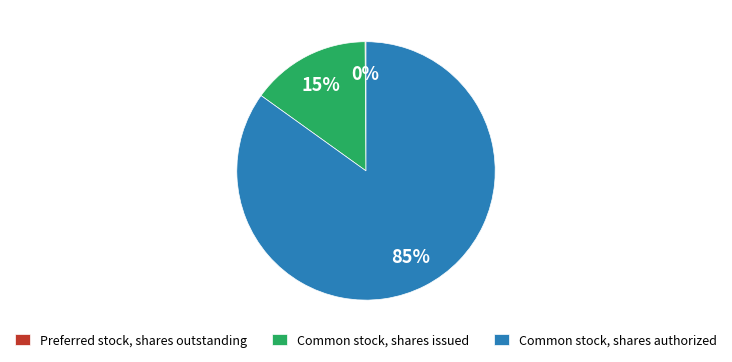

To the nearest percent, what percentage of the pie is Common stock, shares authorized?

85%